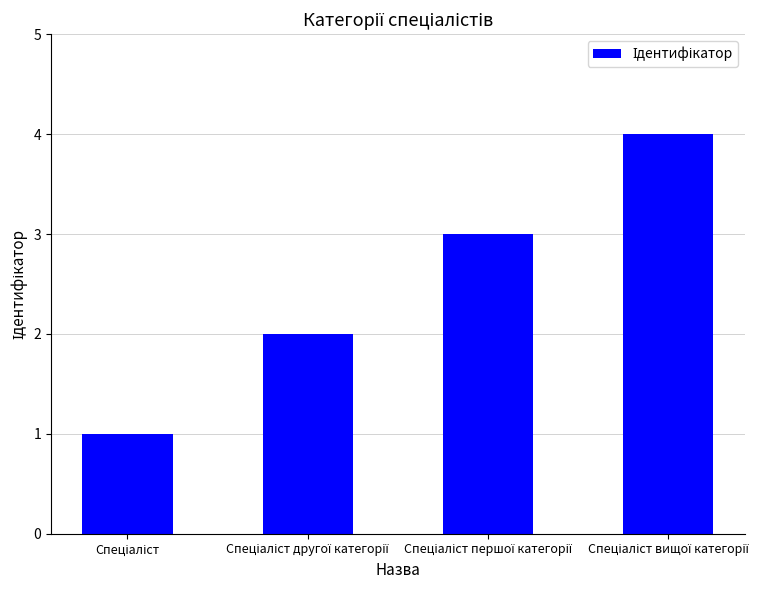

What is the sum of all values?

10